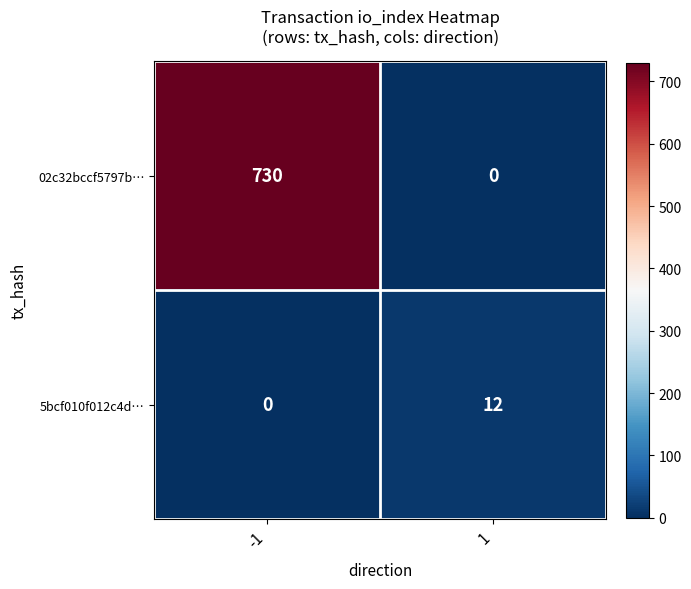

List the series in order of their peak value, highest first.

02c32bccf5797b…, 5bcf010f012c4d…